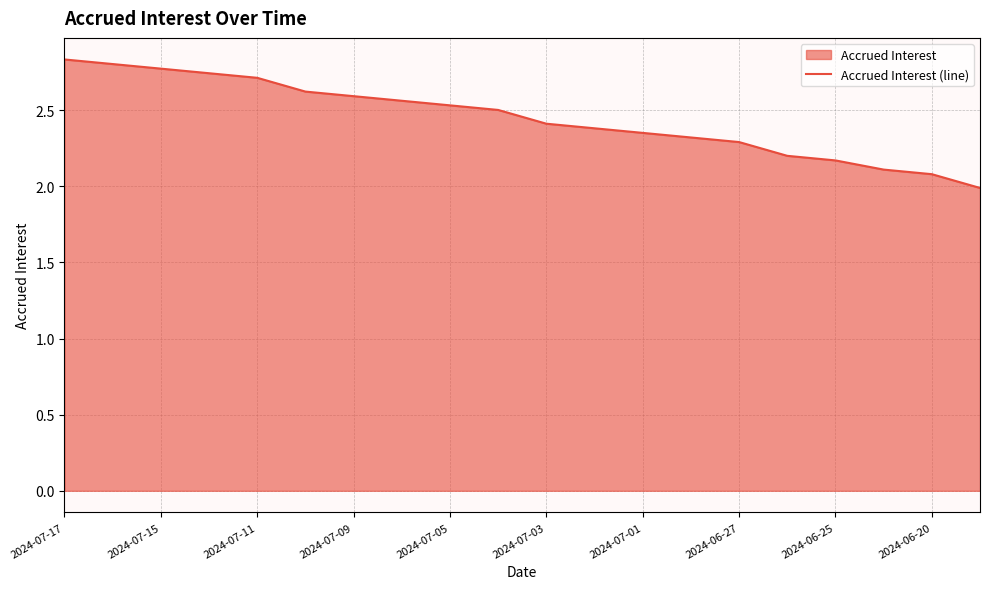

What is the minimum value shown in the chart?

2.0